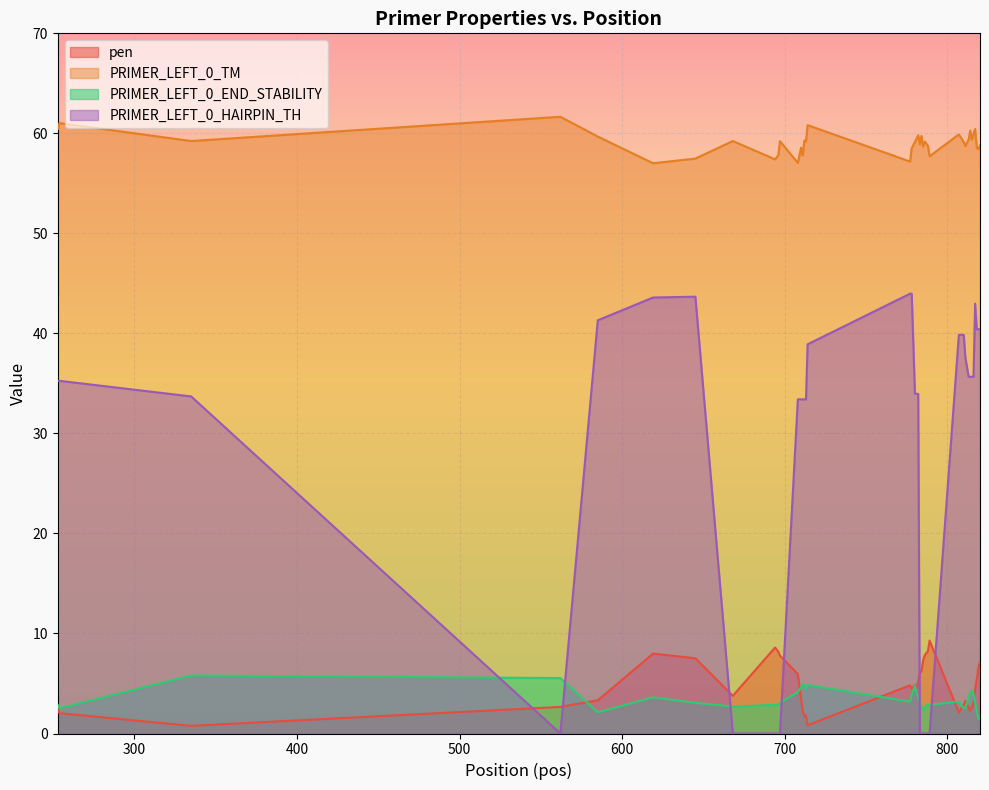

Reading left to right, extract all data points from this chart.

pen: 253=2.4	254=2.0	335=0.8	562=2.7	585=3.3	619=8.0	645=7.5	668=3.8	694=8.6	696=8.2	697=7.8	708=5.9	710=3.4	711=2.2	712=1.7	713=1.8	714=0.8	777=4.8	778=4.5	780=4.9	781=4.5	782=5.2	783=6.1	784=6.3	785=7.3	786=7.8	787=8.0	788=8.3	789=9.3	807=2.1	810=2.9	811=3.3	813=2.6	814=2.3	815=2.6	816=3.1	817=4.4	818=5.4	819=6.6	820=7.2
PRIMER_LEFT_0_TM: 253=60.4	254=61.0	335=59.2	562=61.7	585=59.7	619=57.0	645=57.5	668=59.2	694=57.4	696=57.8	697=59.2	708=57.1	710=58.6	711=57.8	712=59.3	713=59.2	714=60.8	777=57.2	778=58.5	780=59.1	781=59.5	782=59.8	783=58.9	784=59.7	785=58.7	786=59.2	787=59.0	788=58.7	789=57.7	807=59.9	810=59.1	811=58.7	813=59.4	814=60.3	815=59.4	816=59.9	817=60.4	818=58.6	819=58.4	820=58.8
PRIMER_LEFT_0_END_STABILITY: 253=2.9	254=2.5	335=5.8	562=5.5	585=2.1	619=3.6	645=3.1	668=2.7	694=2.9	696=2.9	697=3.1	708=4.2	710=4.6	711=5.0	712=4.8	713=4.5	714=4.8	777=3.2	778=3.9	780=4.8	781=4.0	782=3.5	783=3.2	784=2.7	785=2.4	786=2.5	787=2.9	788=2.9	789=2.9	807=3.2	810=2.5	811=2.5	813=3.6	814=4.1	815=4.3	816=4.0	817=3.1	818=2.3	819=1.5	820=1.4
PRIMER_LEFT_0_HAIRPIN_TH: 253=35.3	254=35.3	335=33.7	562=0.0	585=41.3	619=43.6	645=43.7	668=0.0	694=0.0	696=0.0	697=0.0	708=33.4	710=33.4	711=33.4	712=33.4	713=33.4	714=38.9	777=44.0	778=44.0	780=34.0	781=34.0	782=34.0	783=0.0	784=0.0	785=0.0	786=0.0	787=0.0	788=0.0	789=0.0	807=39.9	810=39.9	811=37.6	813=35.7	814=35.7	815=35.7	816=35.7	817=43.0	818=40.4	819=40.4	820=40.4